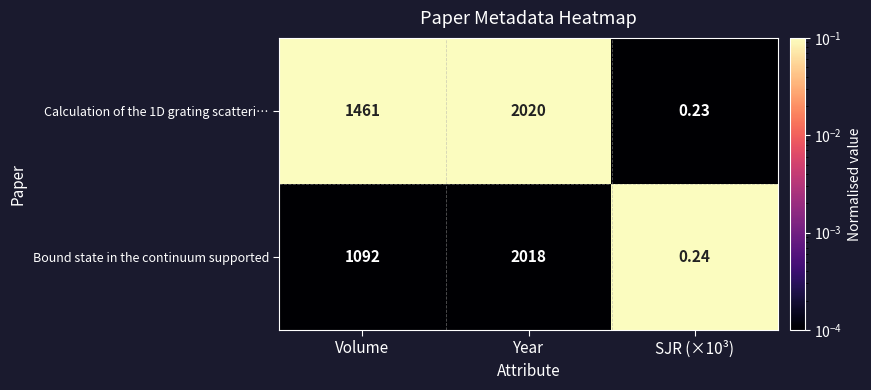

Between Volume and Year, which series saw the biggest shift?

Bound state in the continuum supported